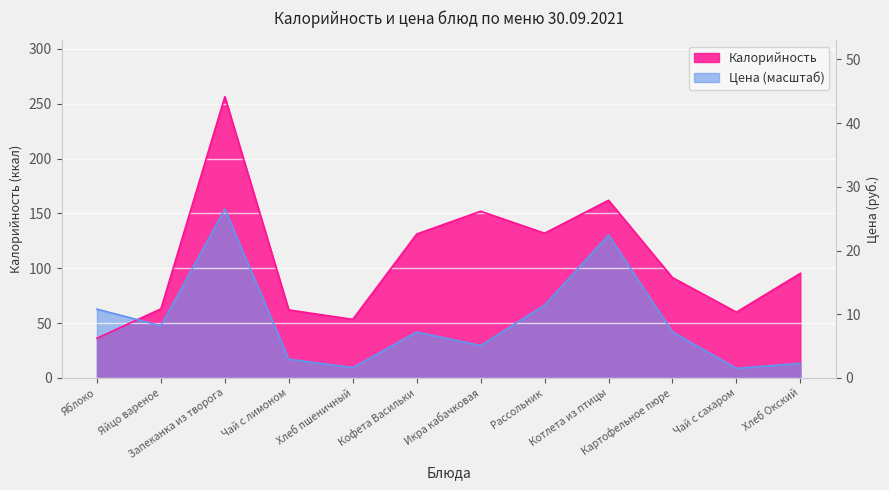

How many lines are shown in the chart?

2